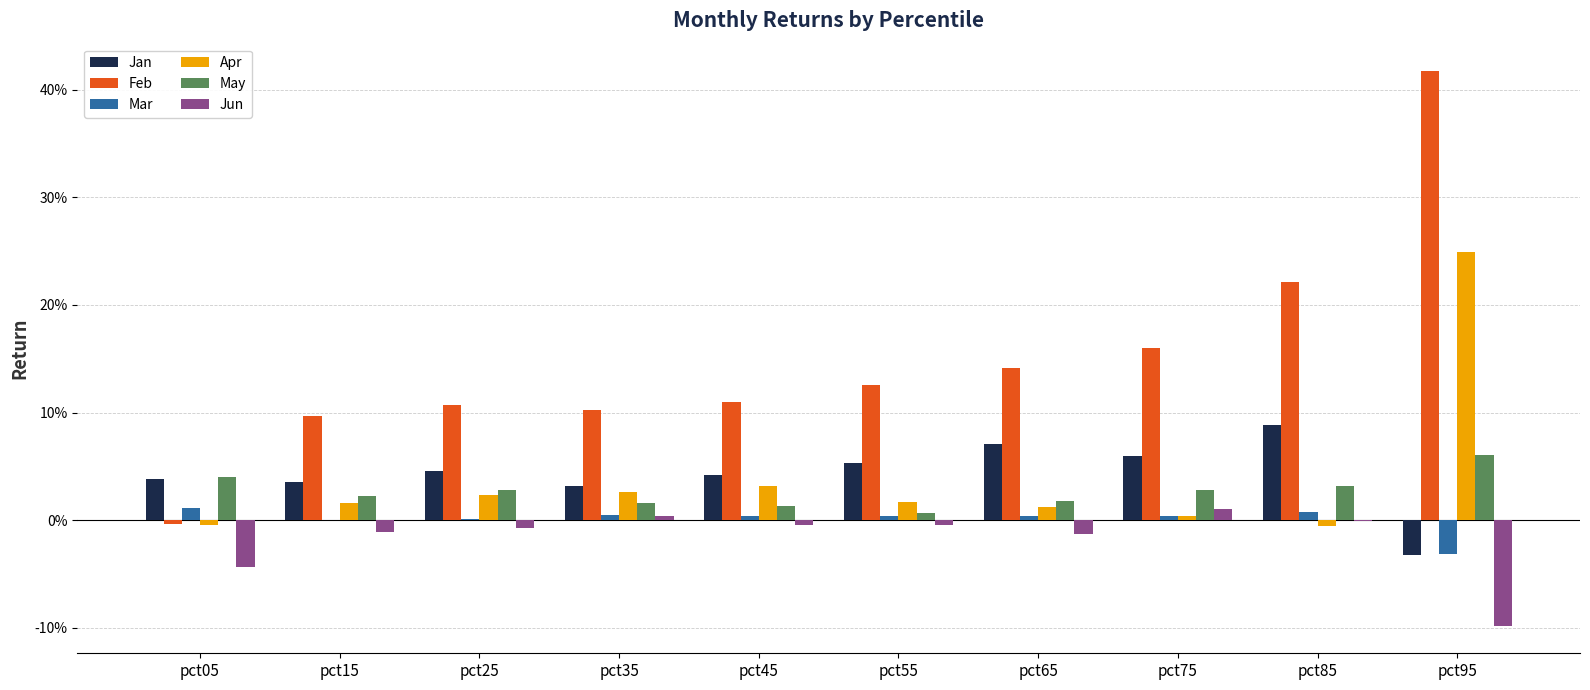

Between pct95 and pct45, which is larger?

pct45